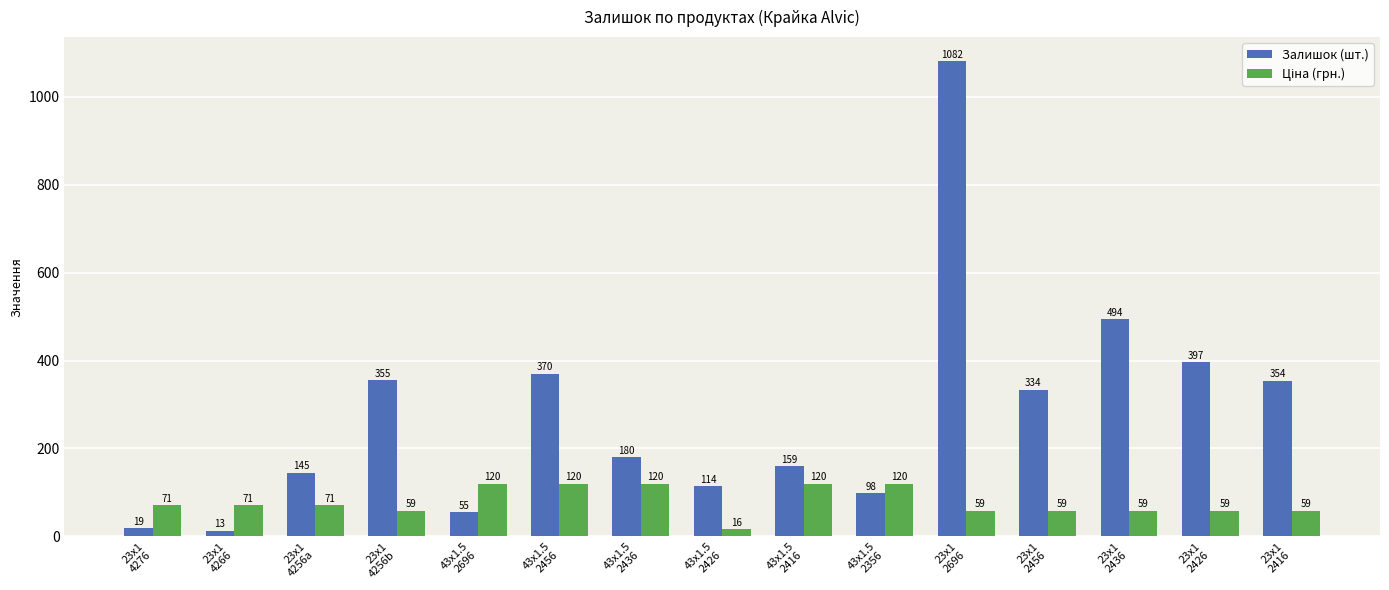

What is the approximate value of Залишок (шт.) at 23x1
2416?

354.0